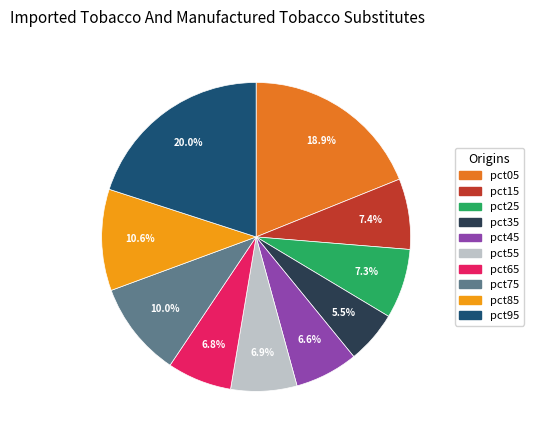

What is the total percentage of pct95 and pct05?

38.9%